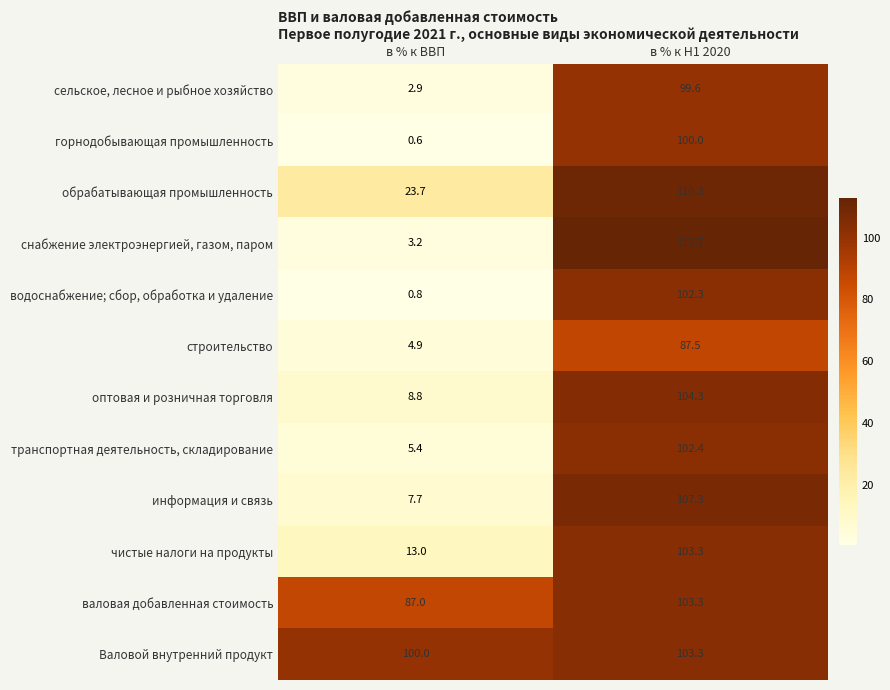

At which category is the sum across all series the highest?

в % к H1 2020